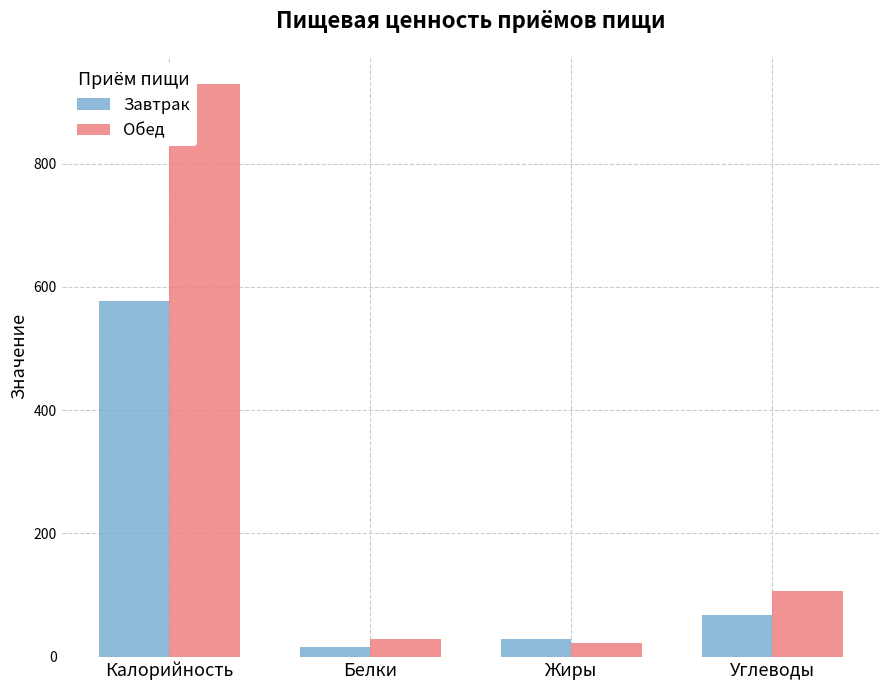

Reading left to right, list all the values displayed in this chart.

Завтрак: 576.5	15.9	29.2	68.3
Обед: 928.5	28.0	22.3	106.0